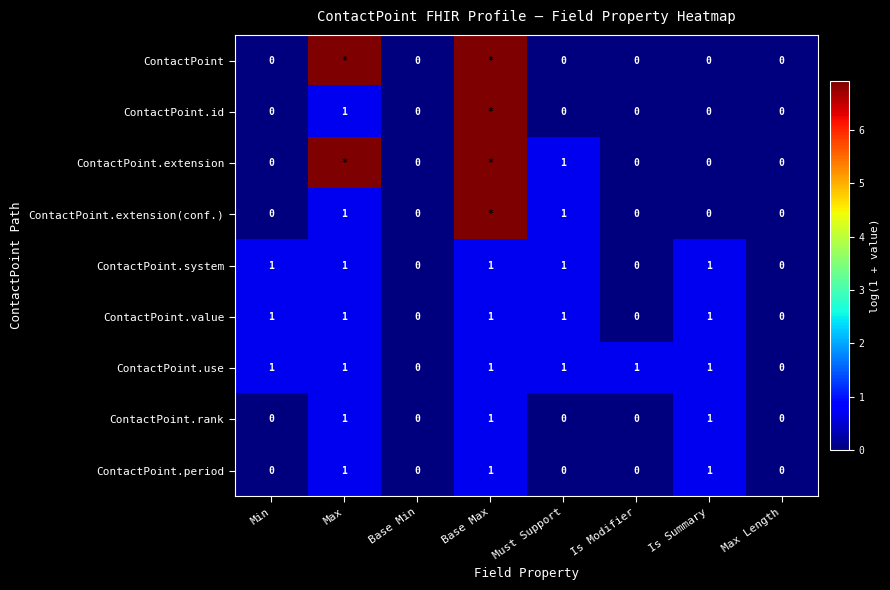

Is the value of ContactPoint.use at Min greater than the value of ContactPoint.value at Base Min?

Yes